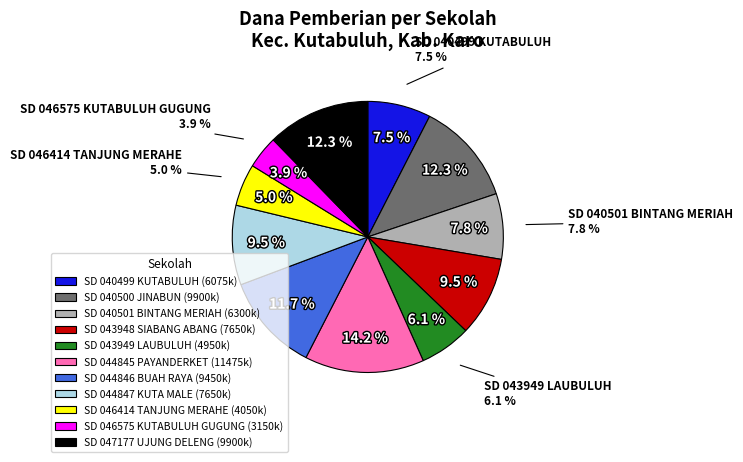

To the nearest percent, what percentage of the pie is SD NEGERI 040499 KUTABULUH?

8%